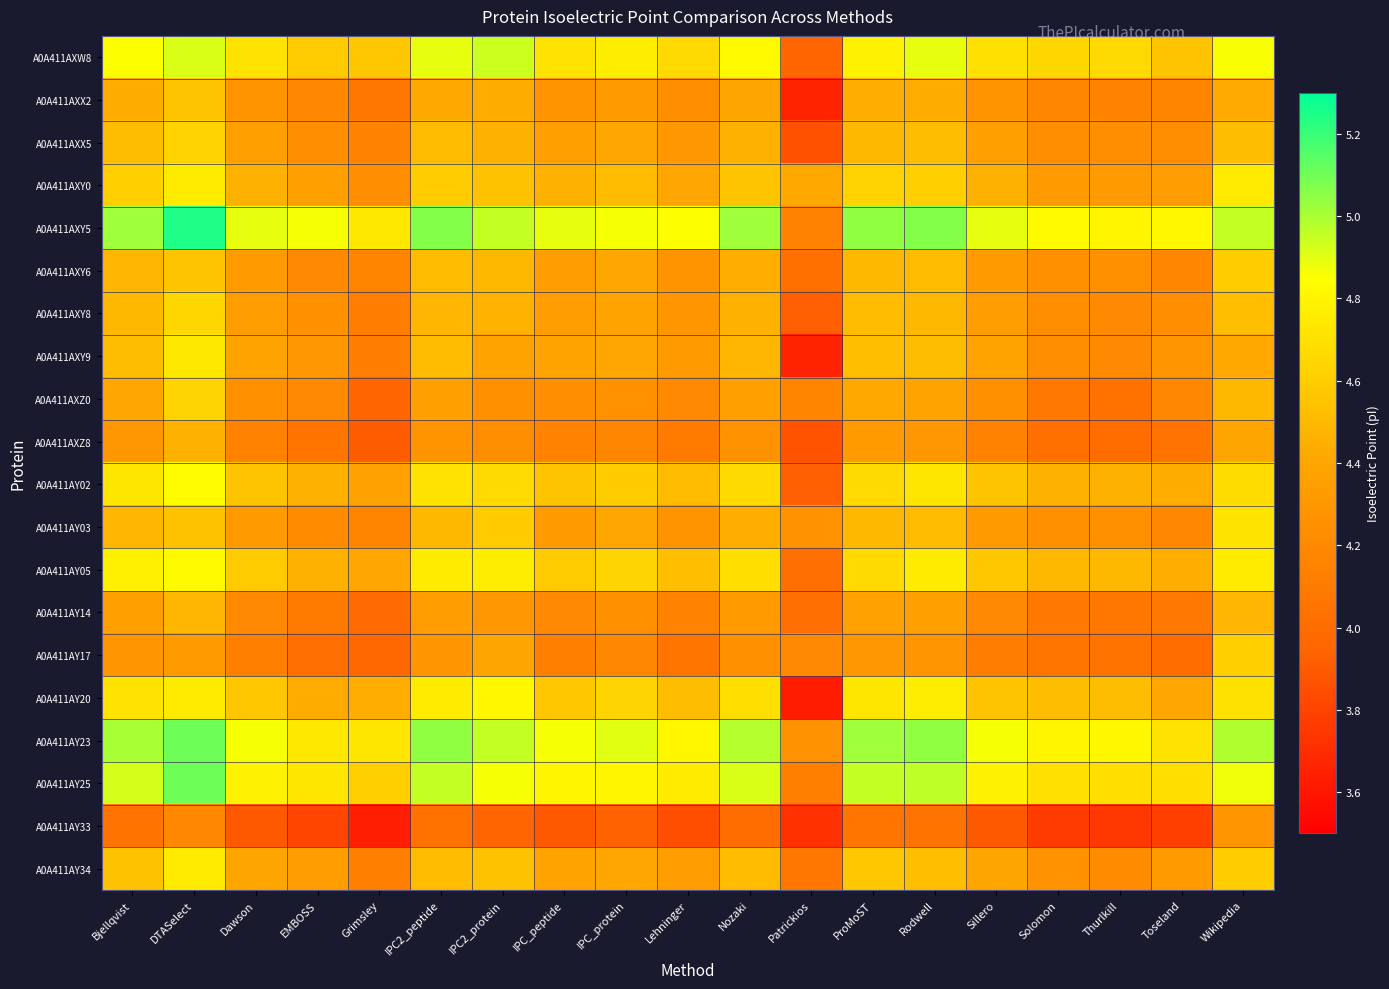

Which has a higher value, IPC_protein or ProMoST?

ProMoST